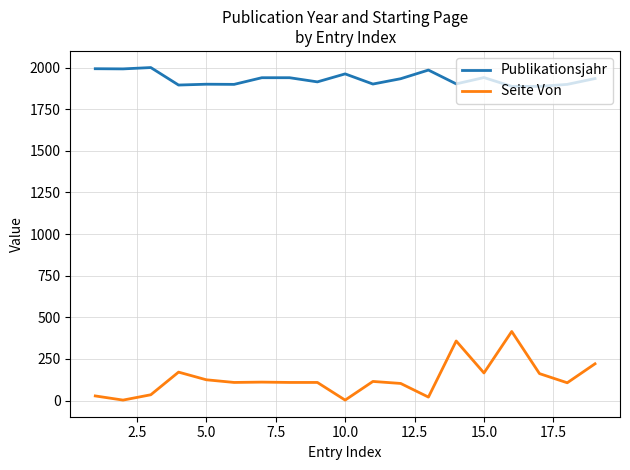

Which series has the largest total across all categories?

Publikationsjahr